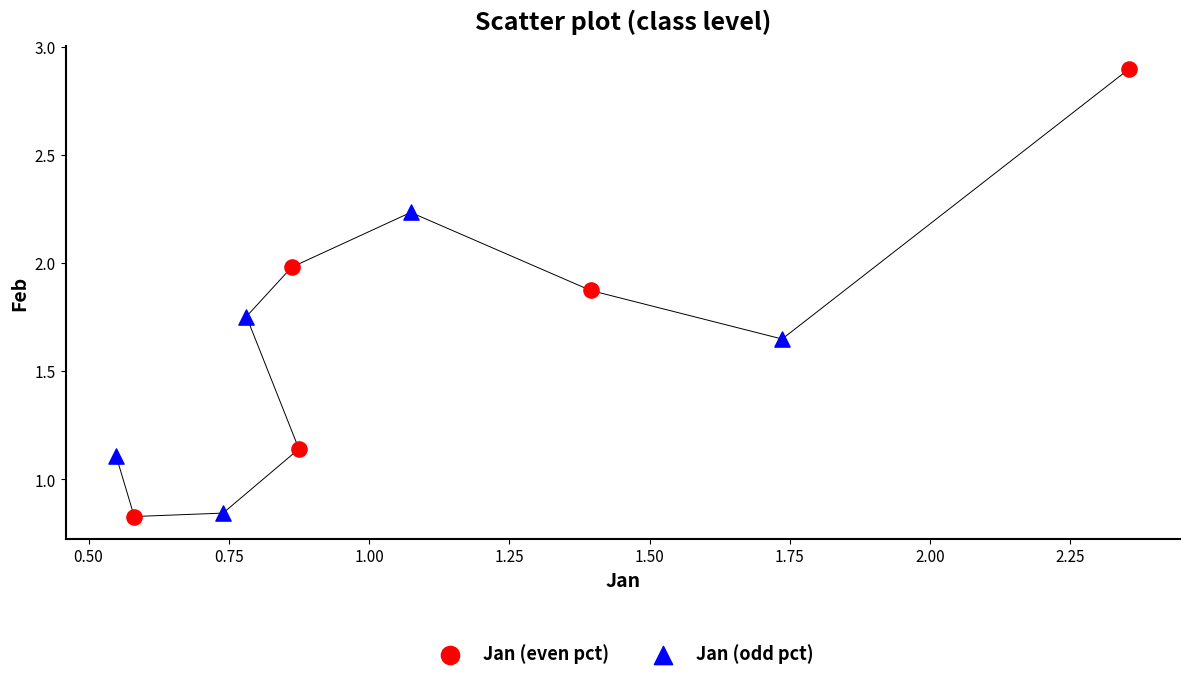

Which series has the widest spread of Y values?

Jan (even pct)